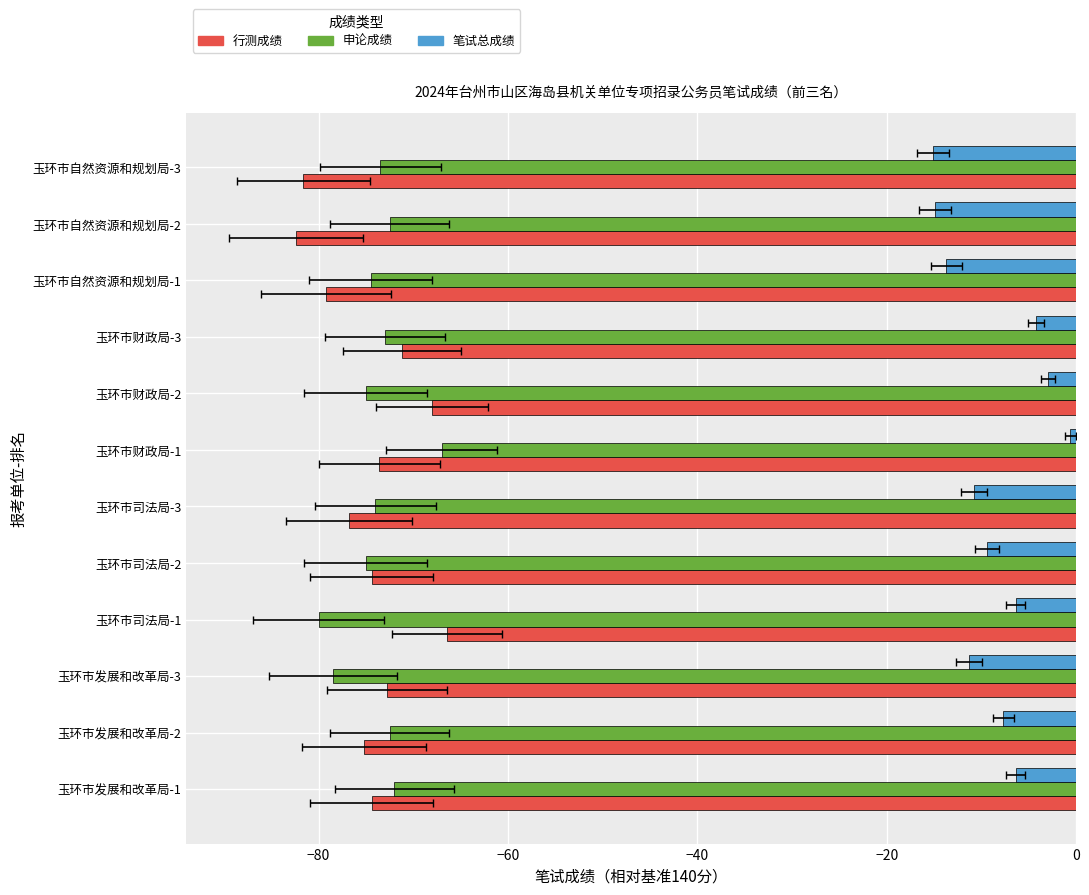

What are all the series names shown in the legend?

行测成绩, 申论成绩, 笔试总成绩